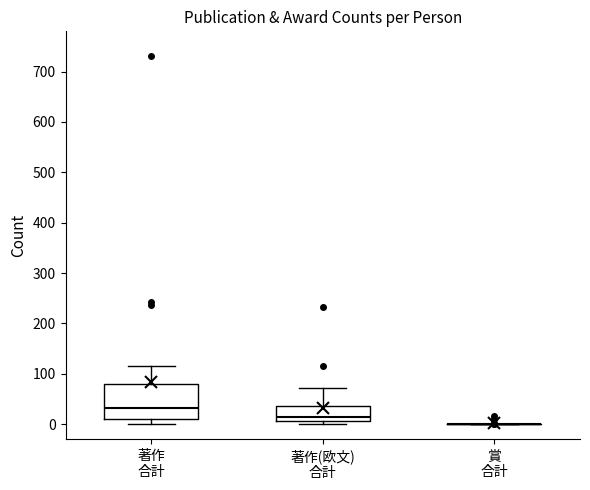

Comparing the boxes themselves (not the whiskers), which one is the tallest?

著作 合計